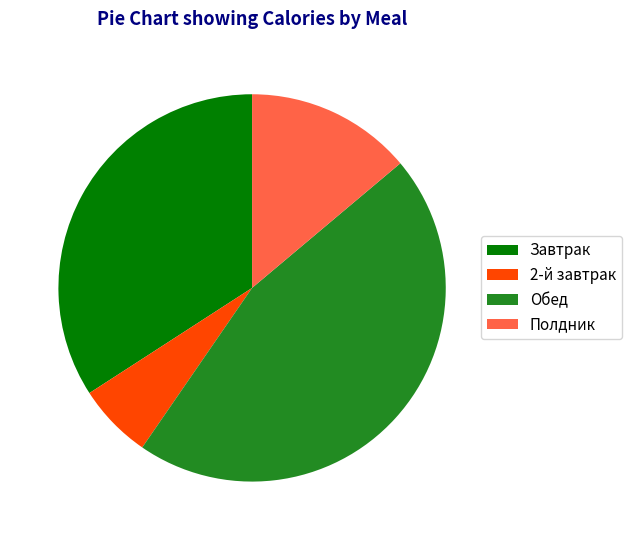

Combined, do Полдник and Завтрак account for over 50%?

No